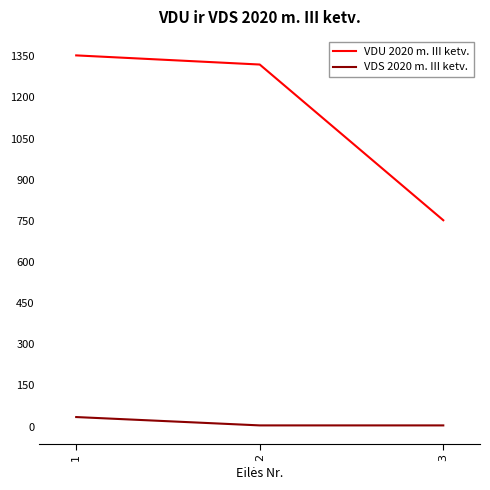

Which series has the largest range (max minus min)?

VDU 2020 m. III ketv.